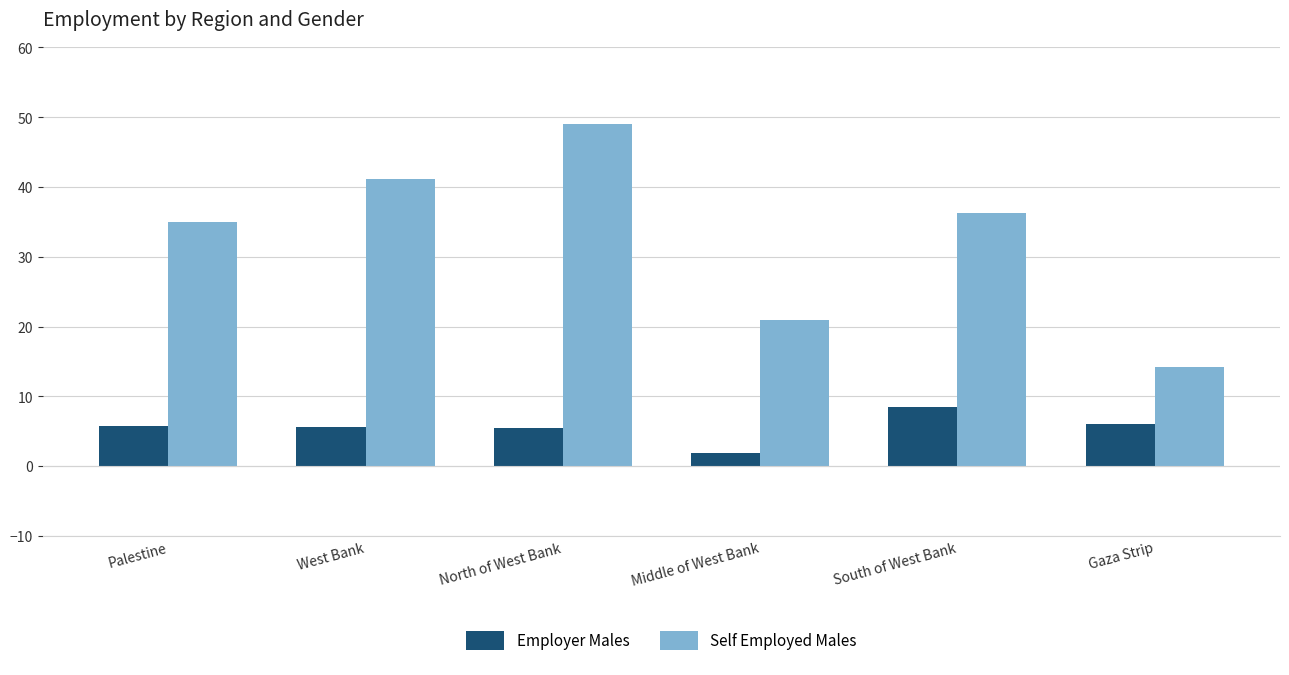

What is the spread (max minus min) of values at Middle of West Bank?

19.0